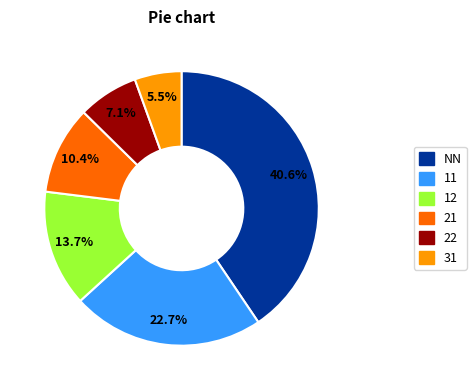

Is there any slice that represents more than half of the pie?

No